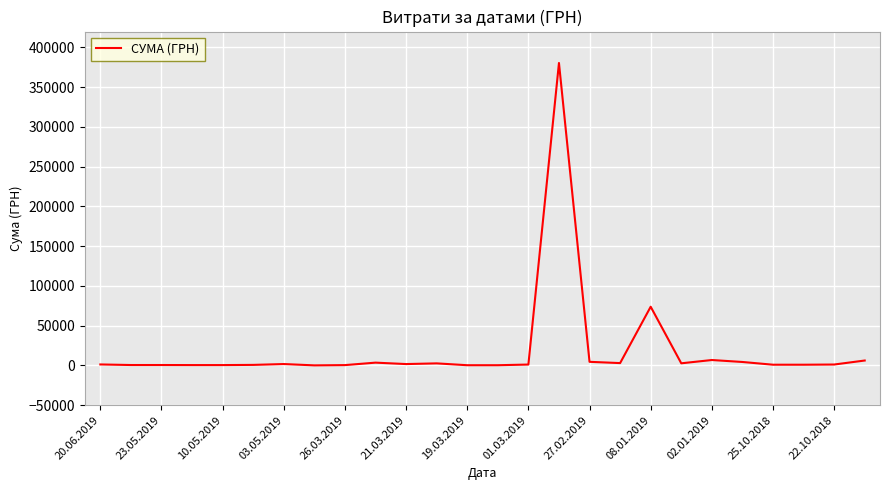

What is the greatest value displayed?

380463.3